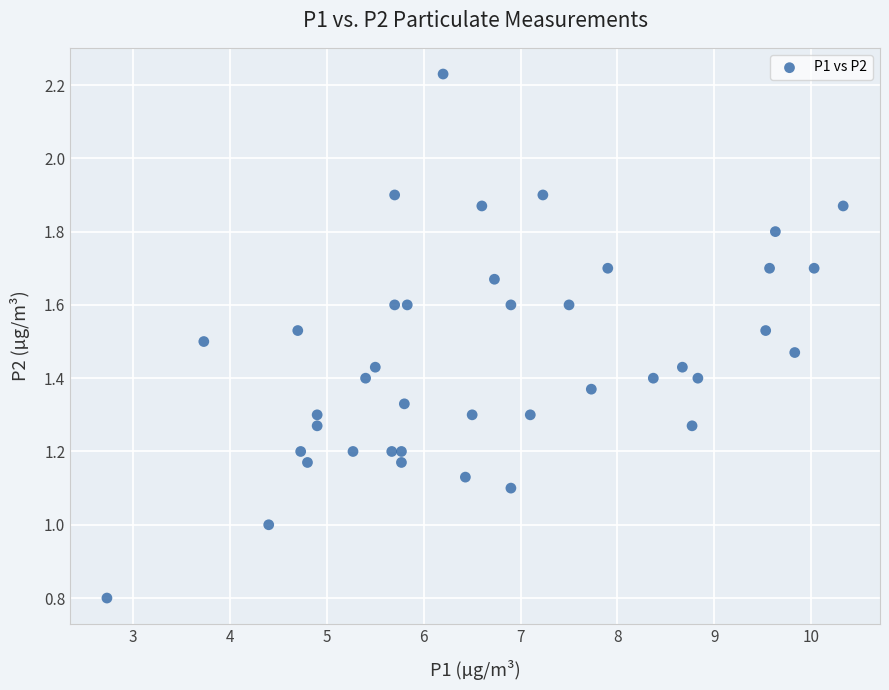

What is the range of X values (max minus min)?

7.6